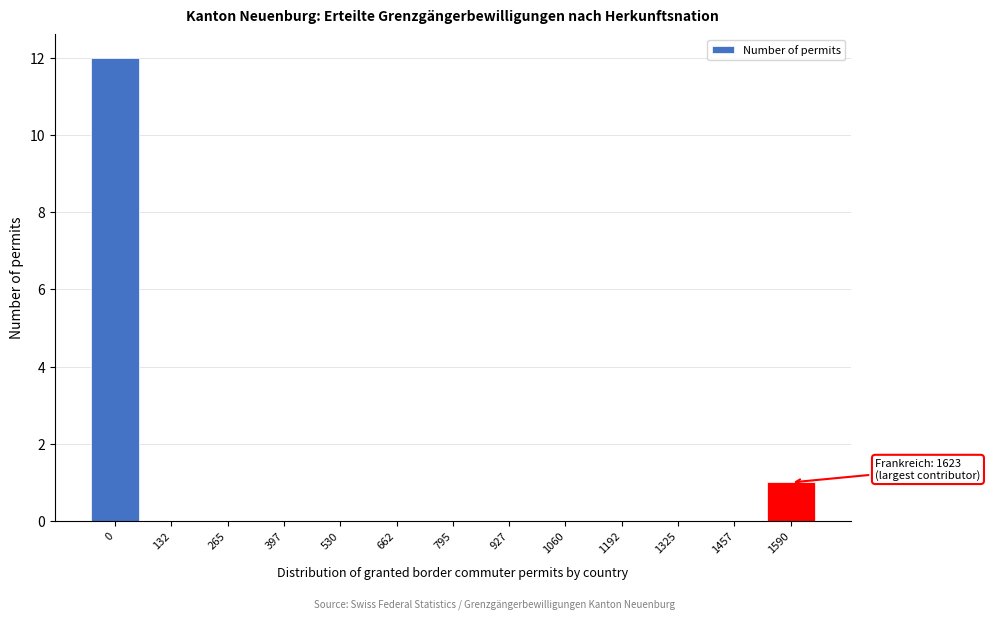

Reading left to right, extract all data points from this chart.

0=12	132=0	265=0	397=0	530=0	662=0	795=0	927=0	1060=0	1192=0	1325=0	1457=0	1590=1